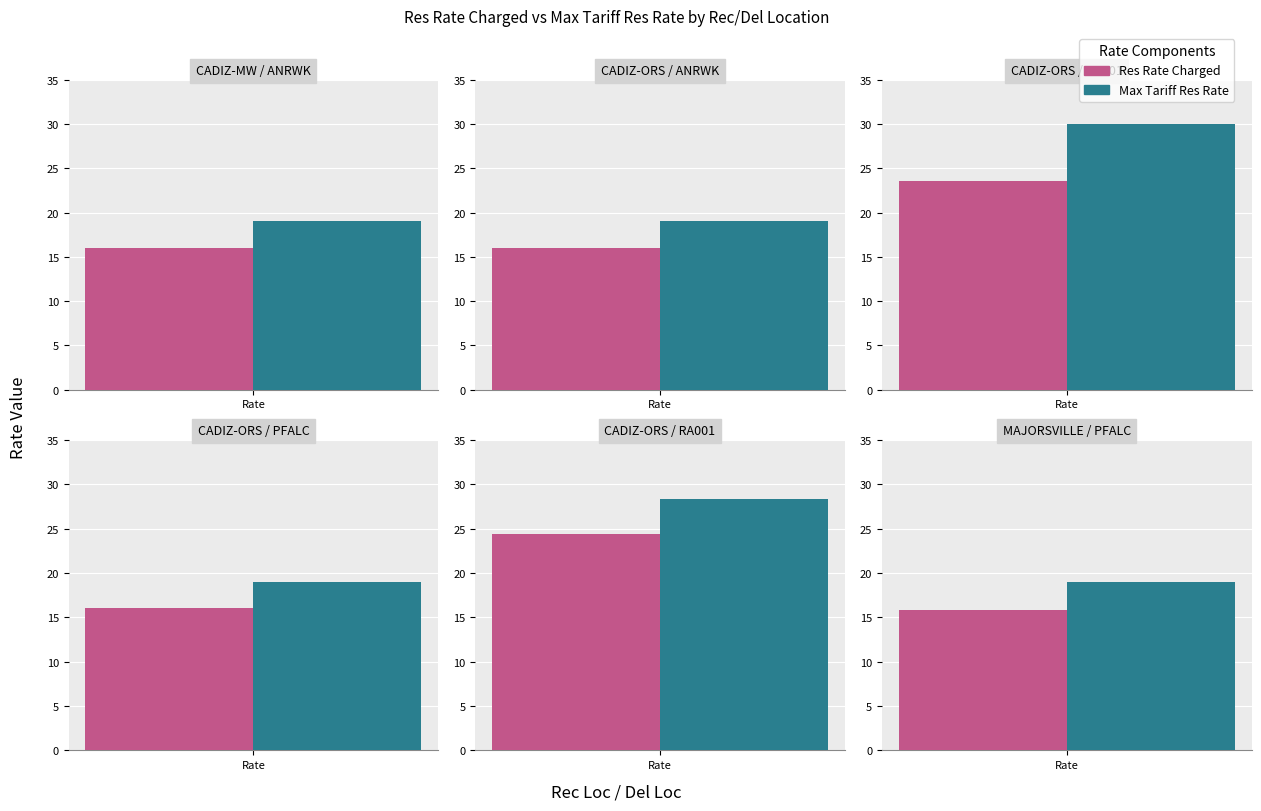

The value of Max Tariff Res Rate at CADIZ-ORS
DA101 is 29.9. True or false?

True